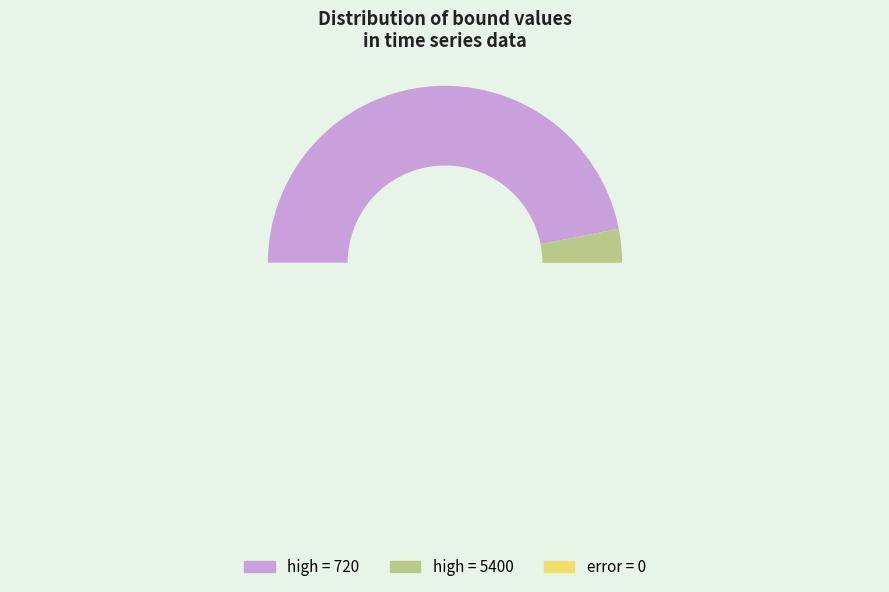

What is the ratio of the value at 0 to the value at 0?

1.0